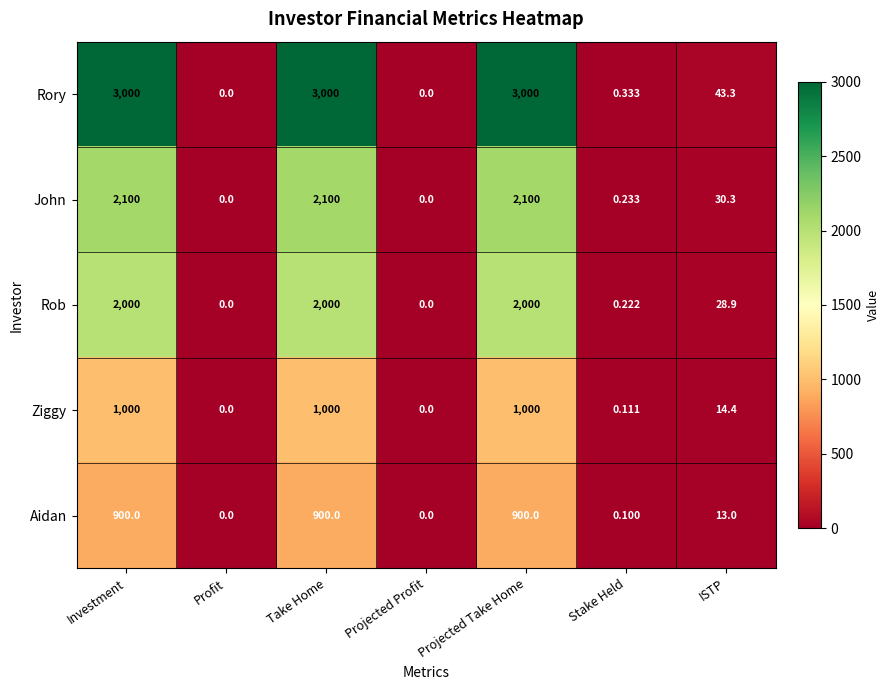

Rank the series at Investment from lowest to highest value.

Aidan, Ziggy, Rob, John, Rory